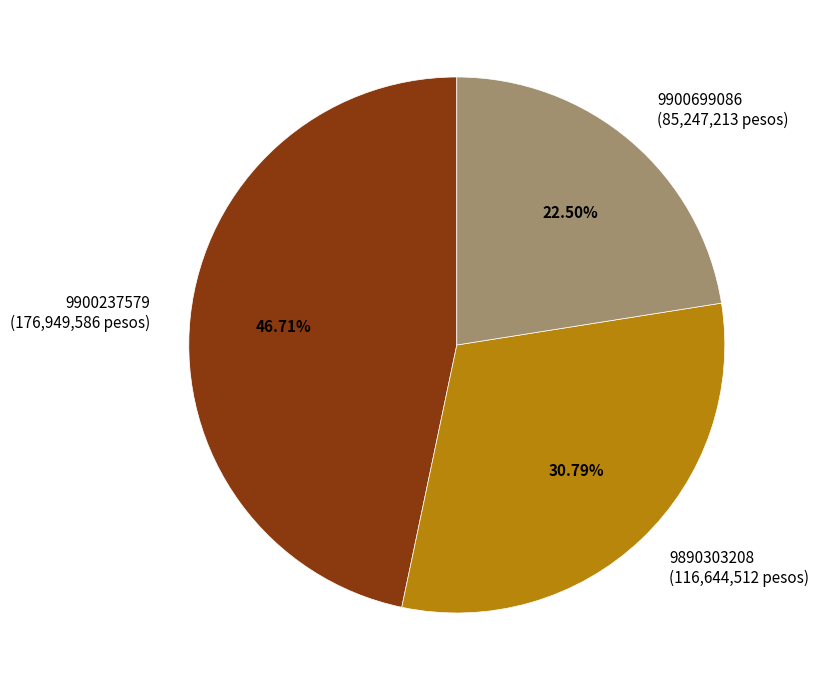

Do 9900699086 and 9890303208 together represent more than half of the pie?

Yes